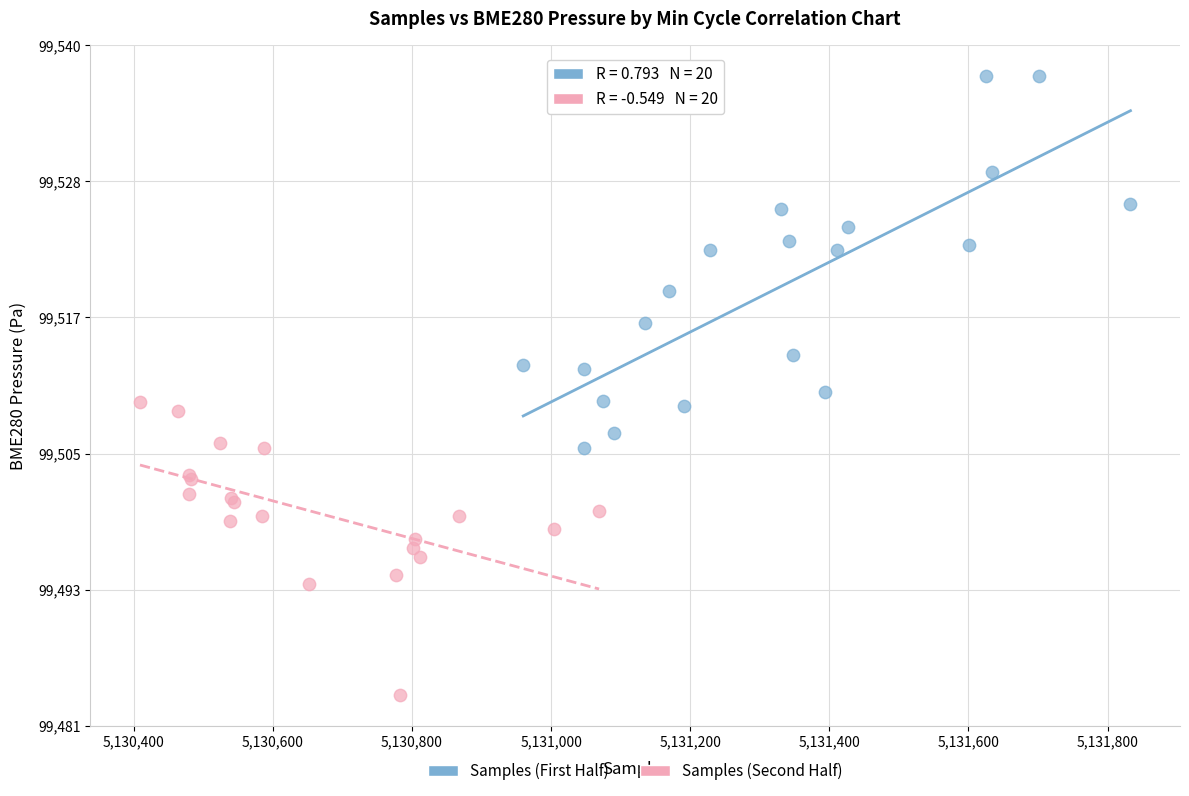

What are all the series names shown in the legend?

Samples (First Half), Samples (Second Half)